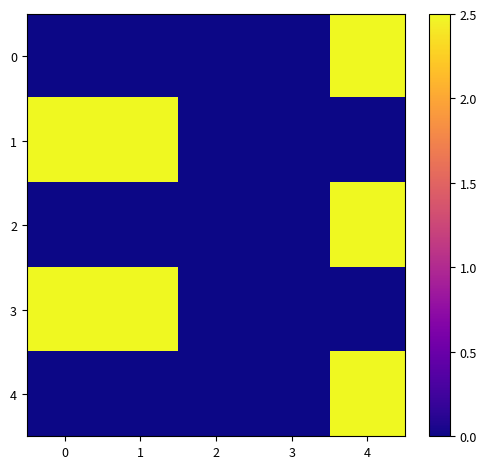

Rank the series by their maximum value, from lowest to highest.

0, 1, 2, 3, 4